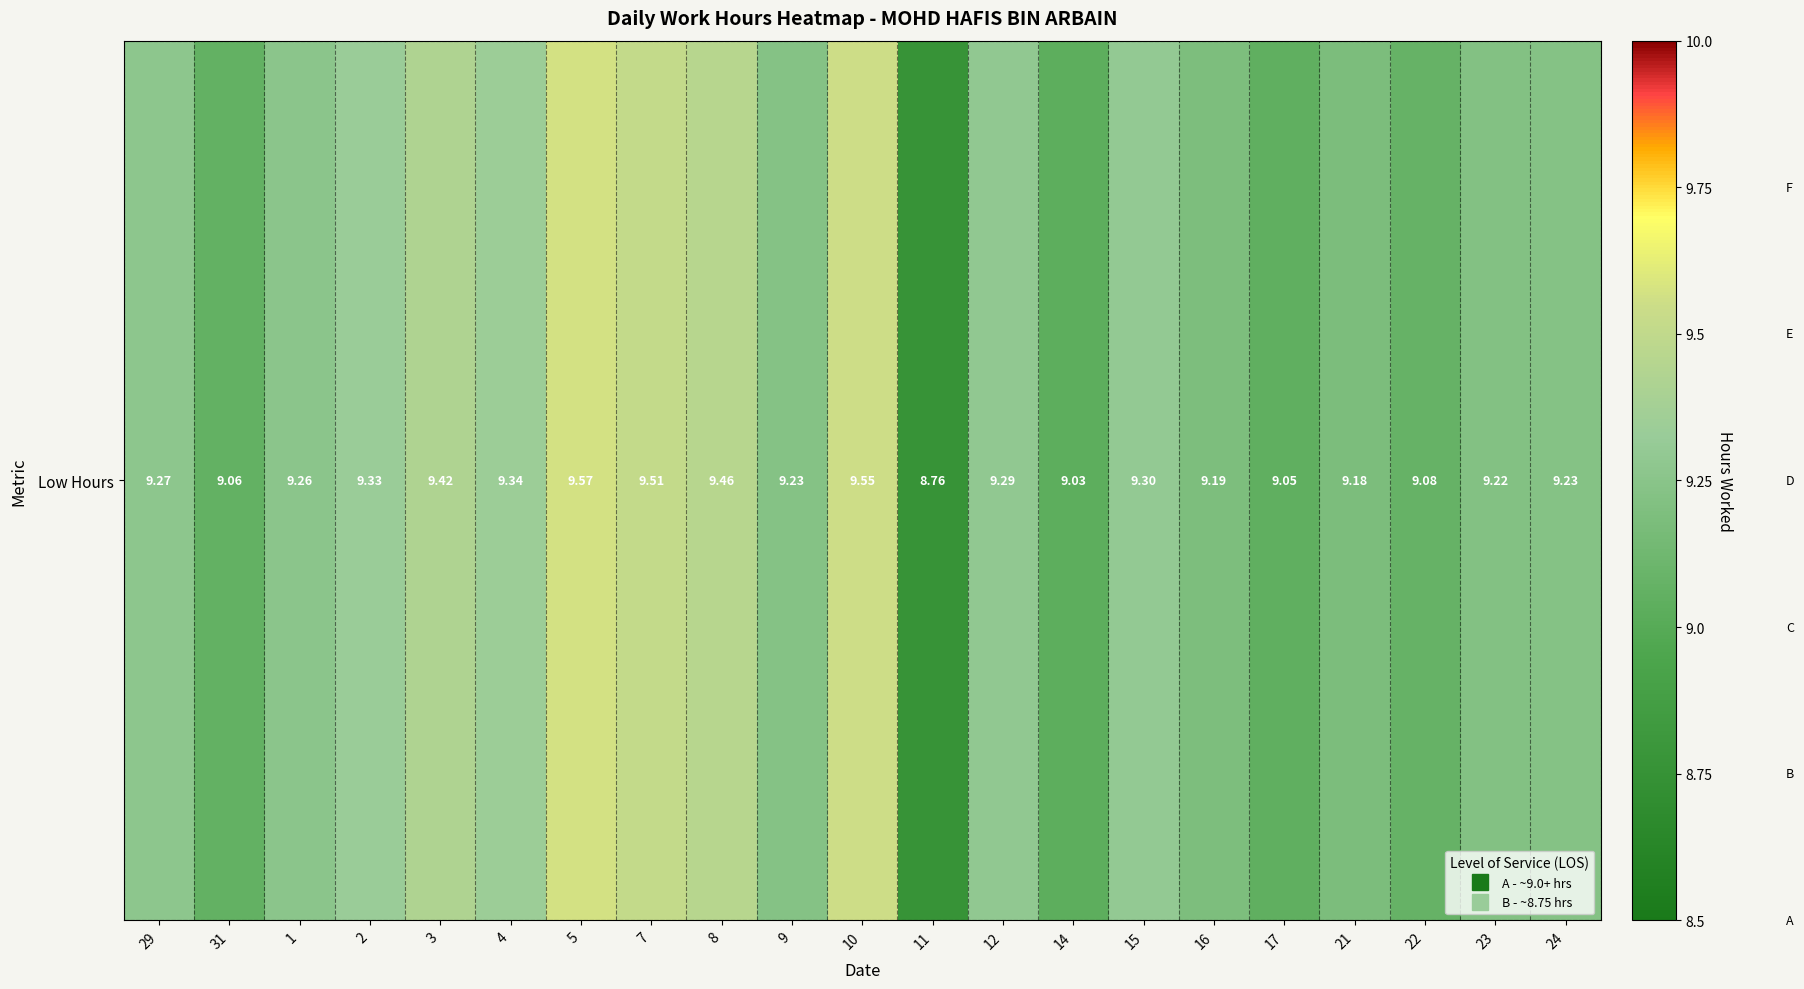

Reading left to right, extract all data points from this chart.

29=9.3	31=9.1	1=9.3	2=9.3	3=9.4	4=9.3	5=9.6	7=9.5	8=9.5	9=9.2	10=9.6	11=8.8	12=9.3	14=9.0	15=9.3	16=9.2	17=9.1	21=9.2	22=9.1	23=9.2	24=9.2